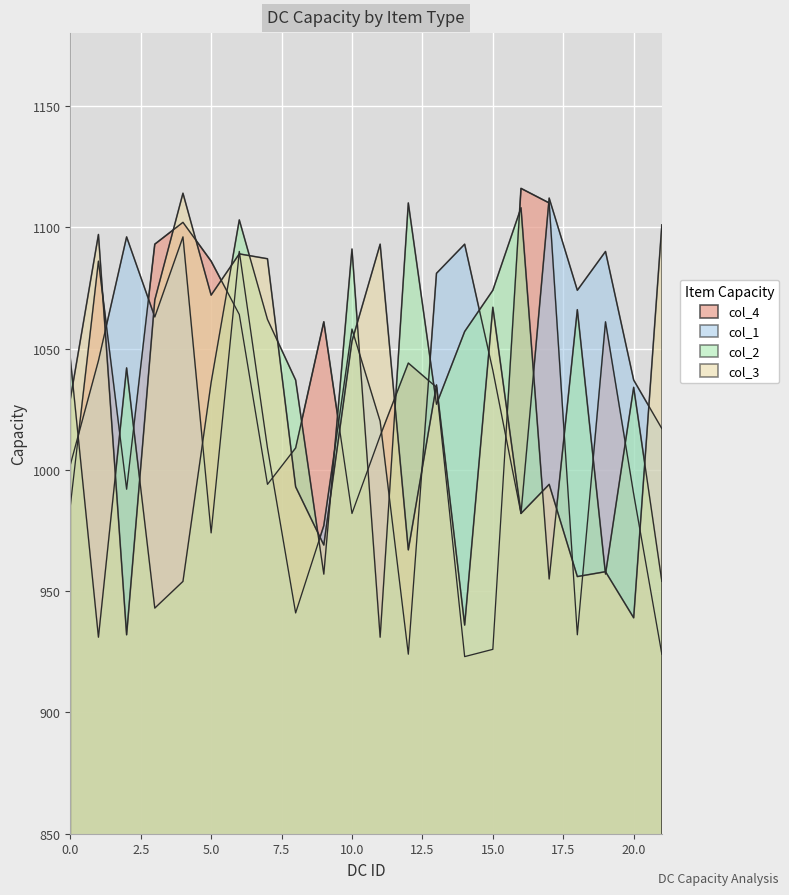

How many lines are shown in the chart?

4